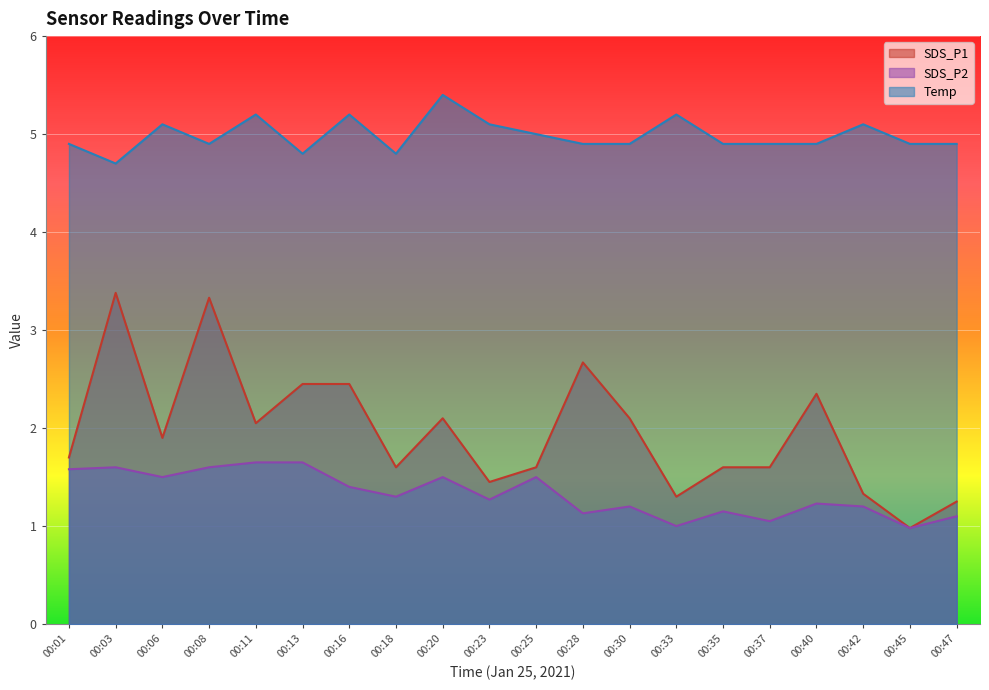

Which has a higher value, 00:01 or 00:20?

00:20